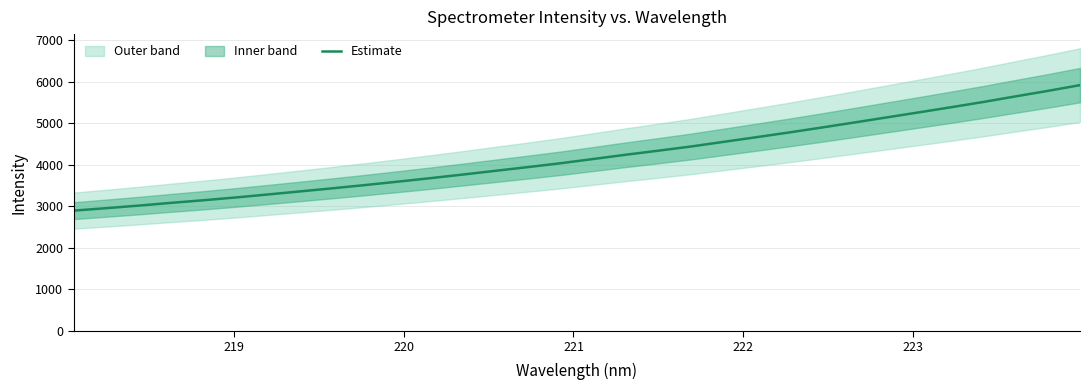

What is the lowest value of the Estimate series?

2898.2